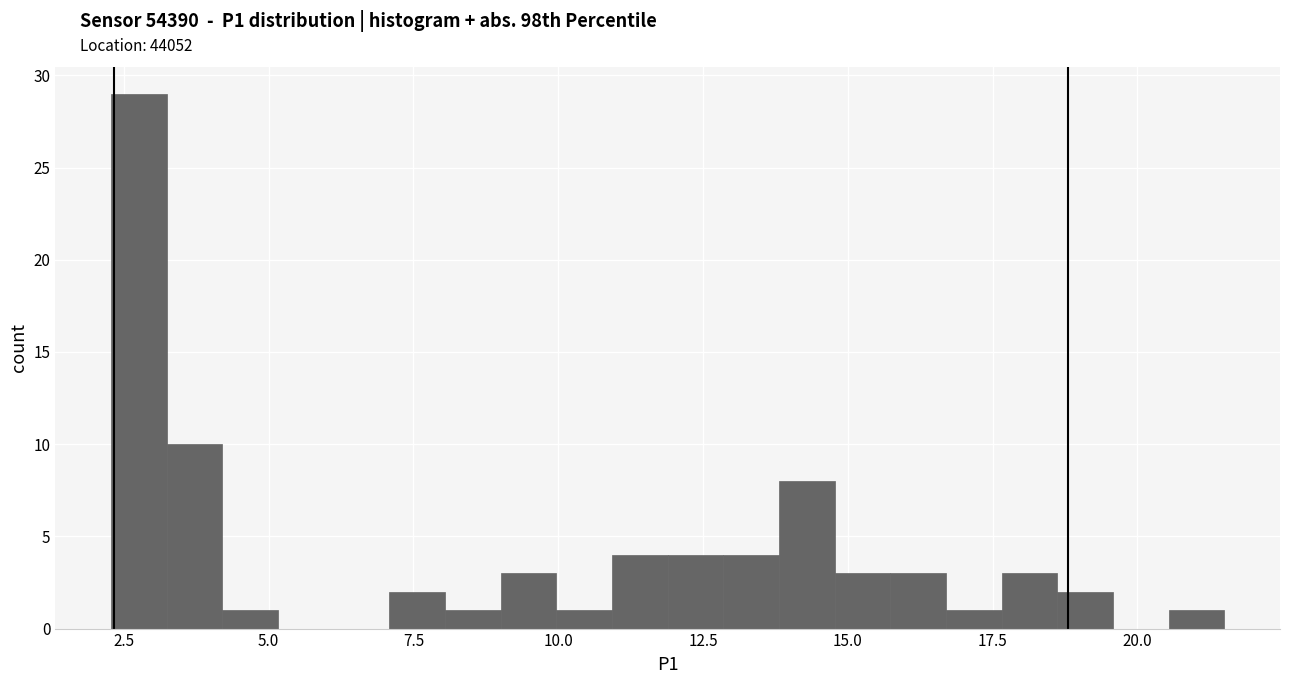

Around what value on the x-axis is the tallest bar? Give the approximate position of its centre, as read against the axis.

3.0